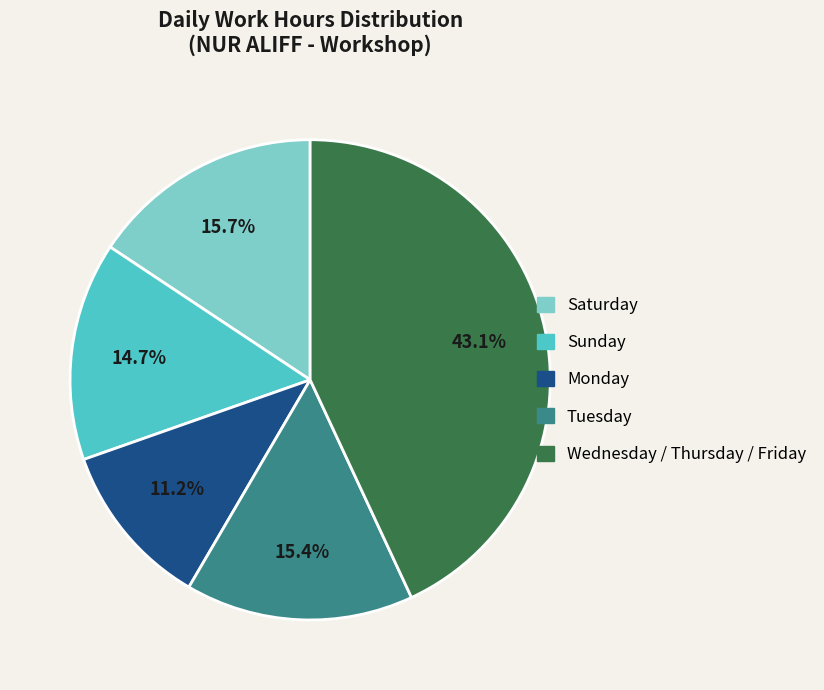

To the nearest percent, what is the average slice percentage?

20%